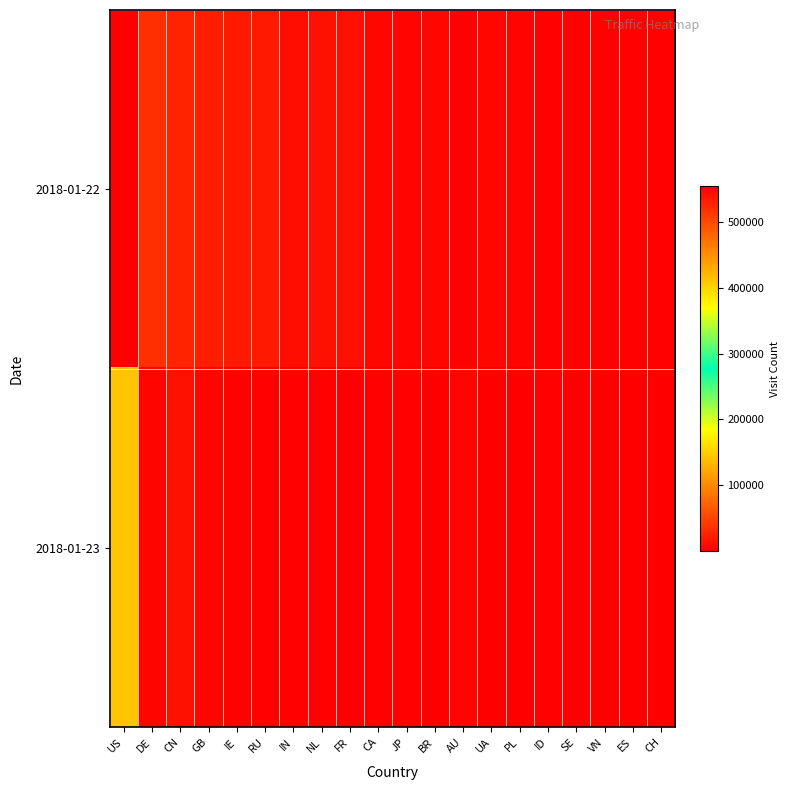

At which category is the sum across all series the highest?

US